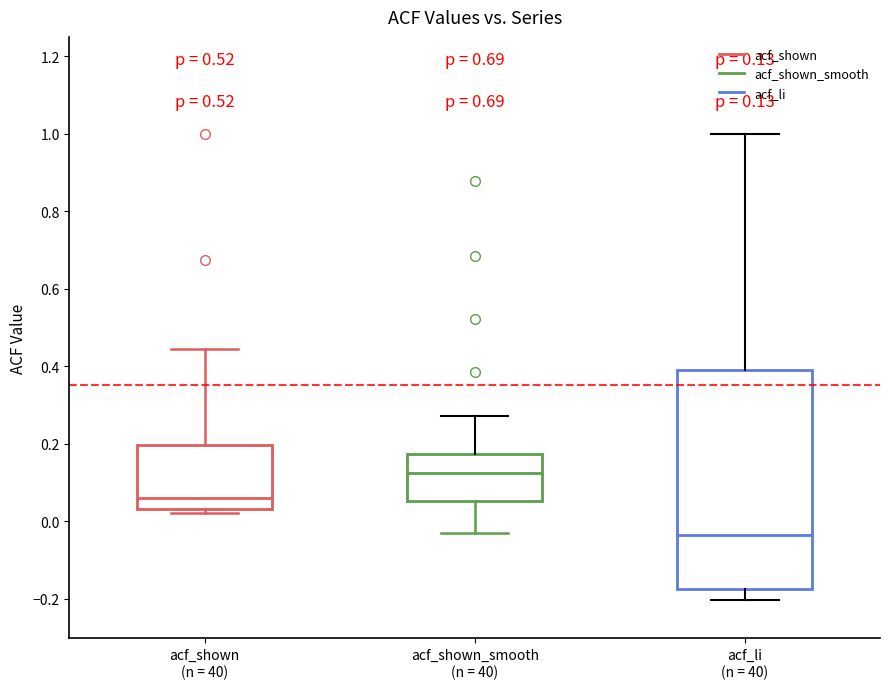

Comparing the boxes themselves (not the whiskers), which one is the tallest?

acf_li (n = 40)